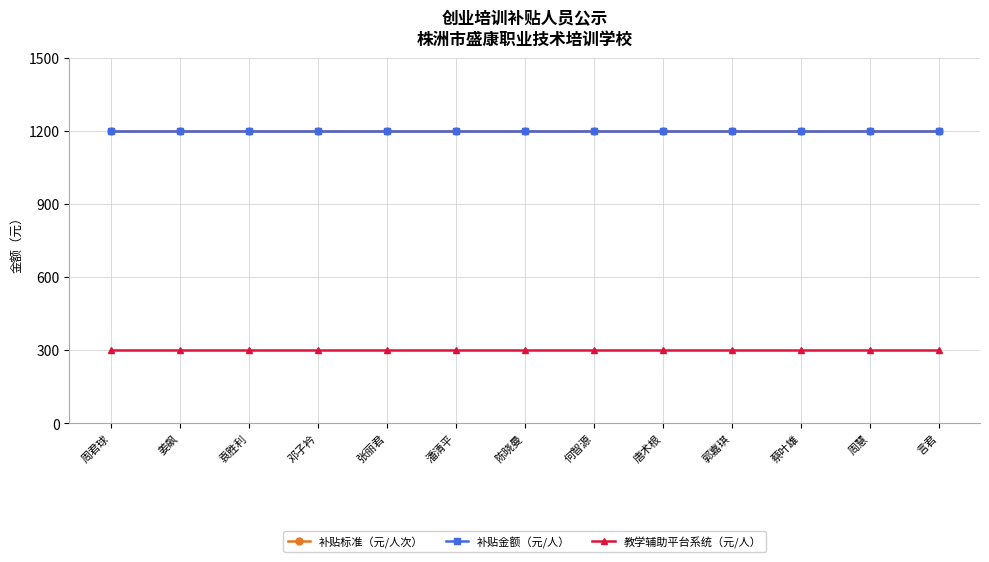

What is the maximum value shown in the chart?

1200